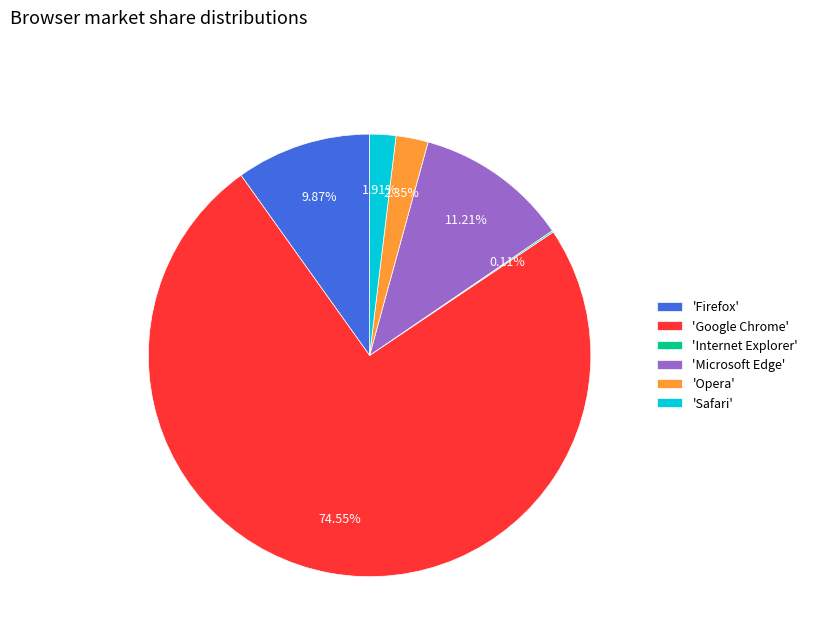

Which slice is the largest?

'Google Chrome'